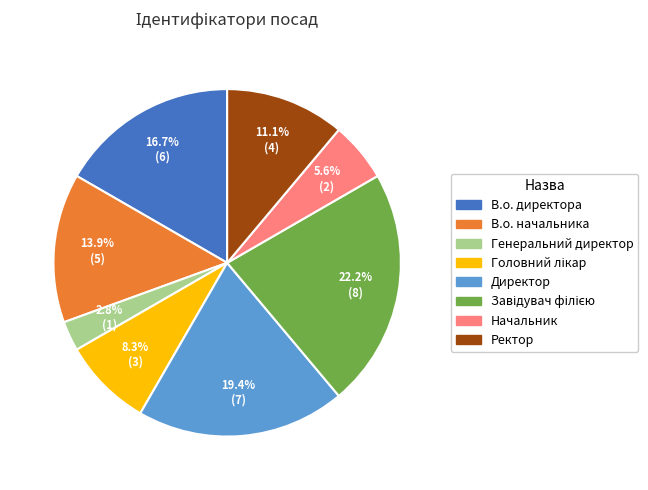

To the nearest percent, what portion does В.о. директора represent?

17%